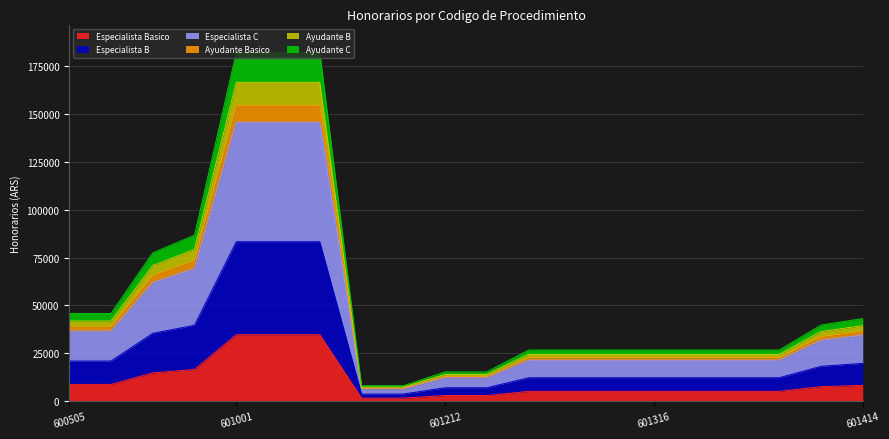

What is the minimum value for Ayudante B?

7338.2